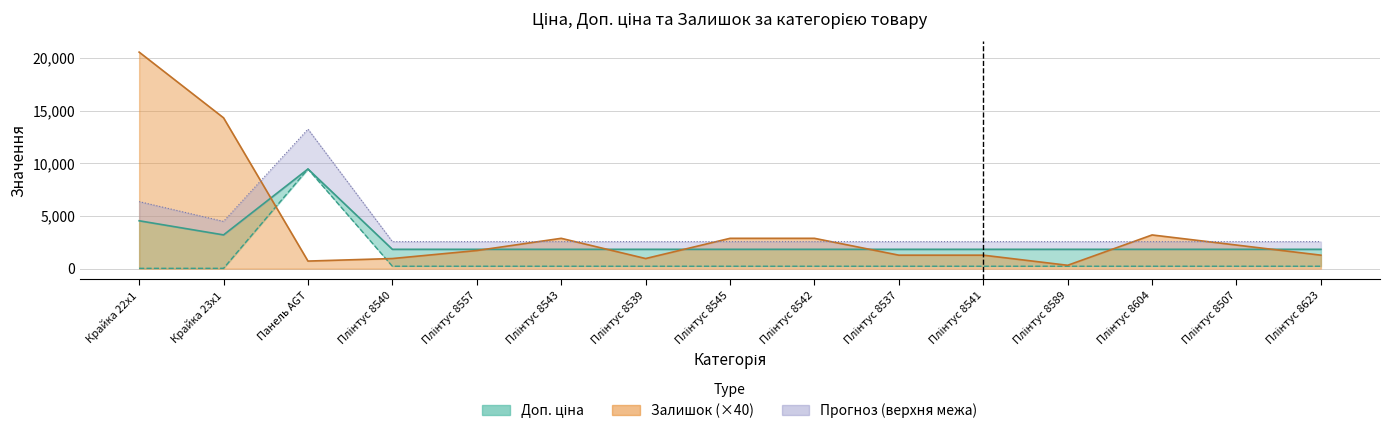

What is the sum of all Ціна values?

12278.8